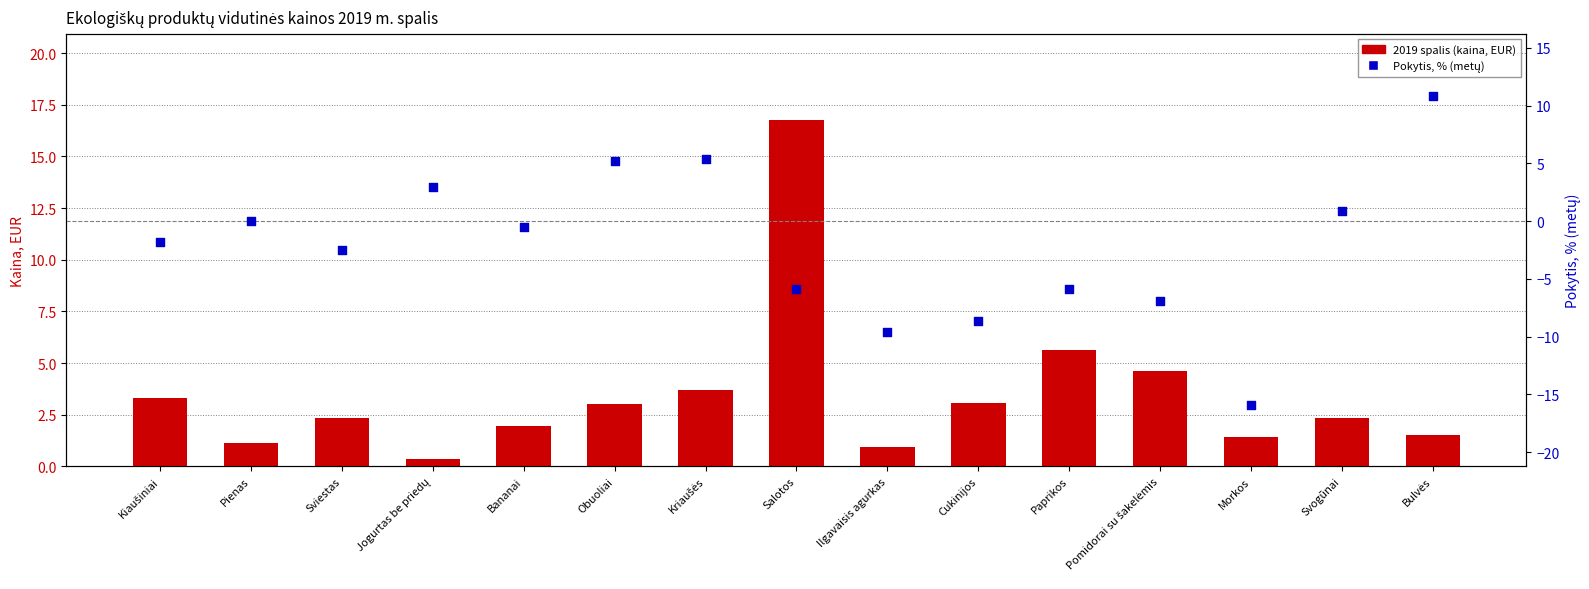

Which series contains the lowest Y value?

Pokytis, % (metų)